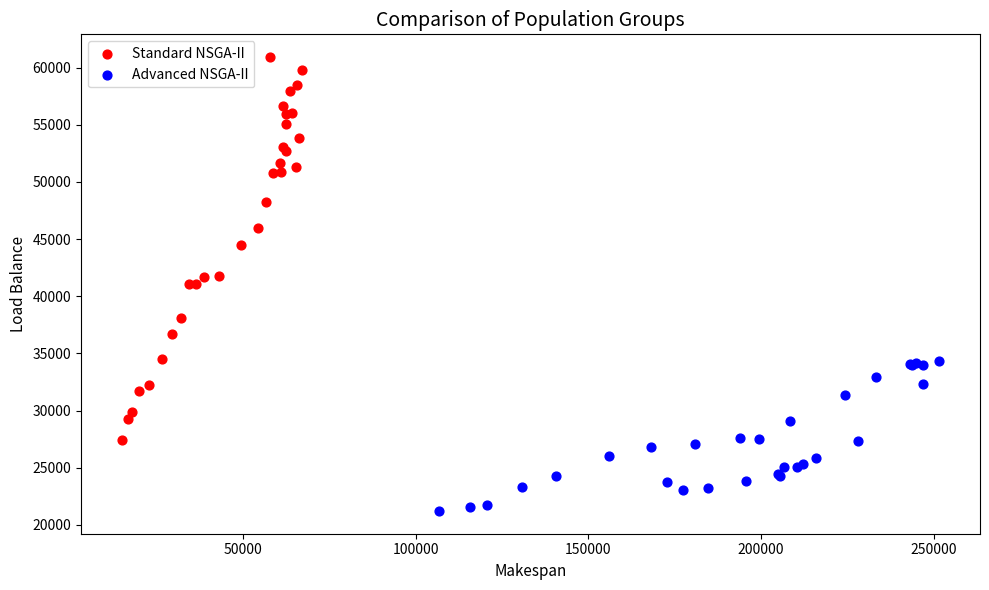

Which series reaches the maximum Y coordinate?

Standard NSGA-II